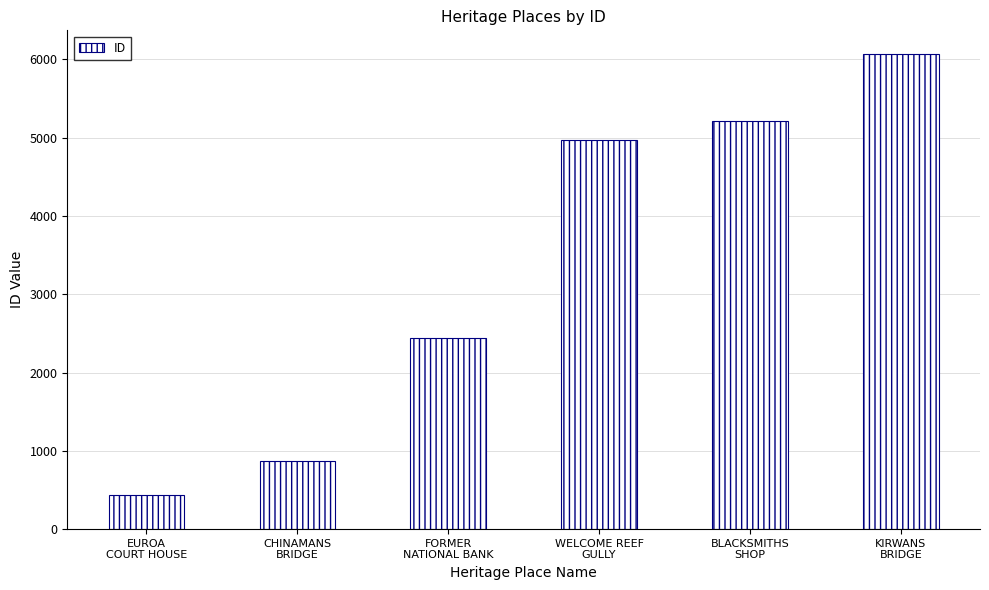

What is the value of the 4th bar from the left?

4972